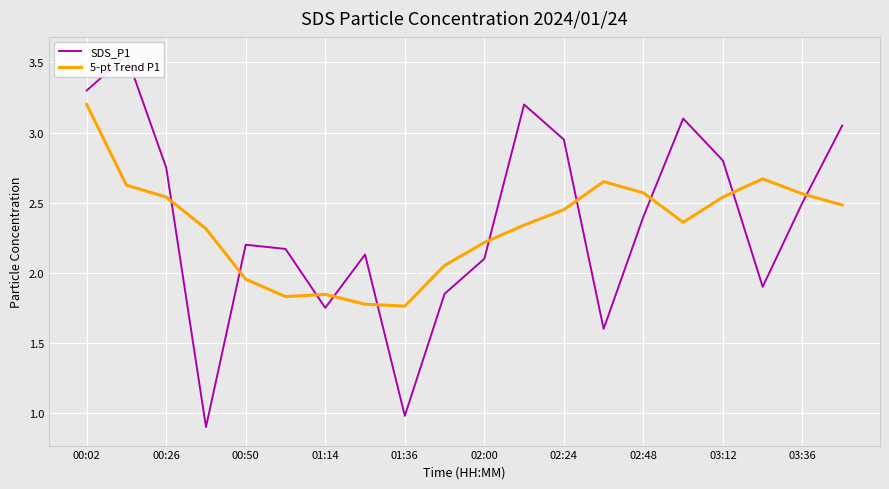

At which category is the sum across all series the highest?

00:02